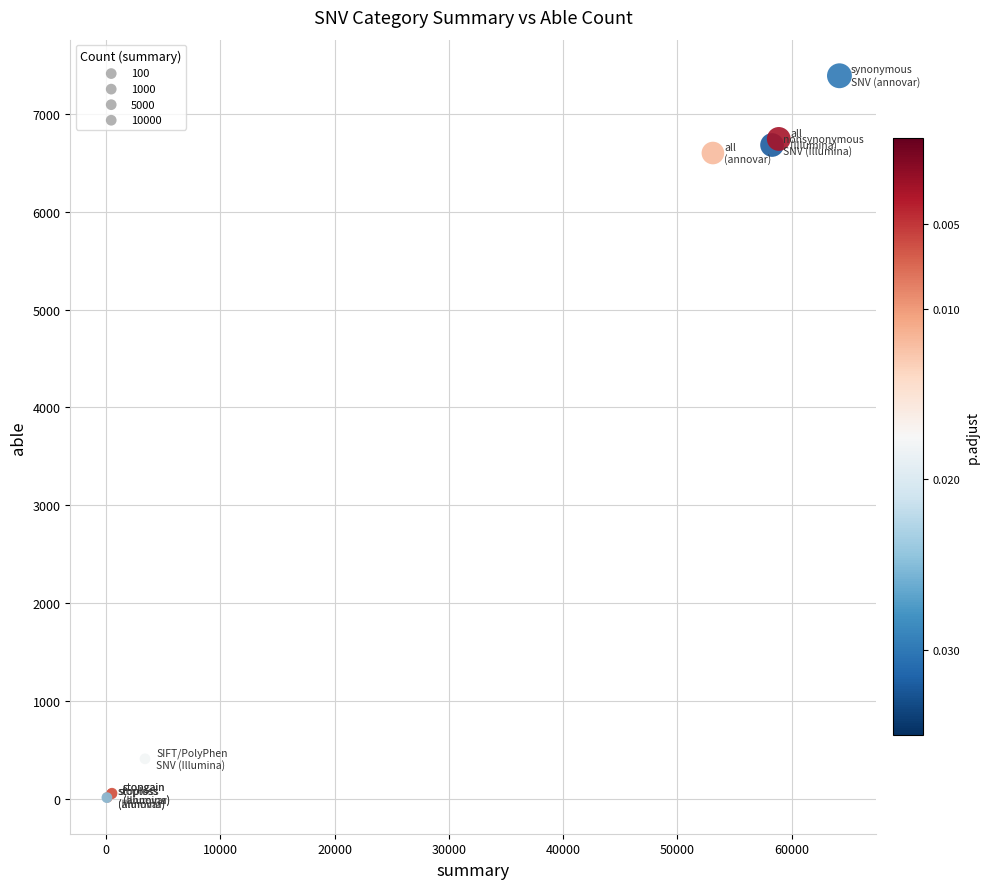

What Y value in the scatter plot is closest to 3700?

6601